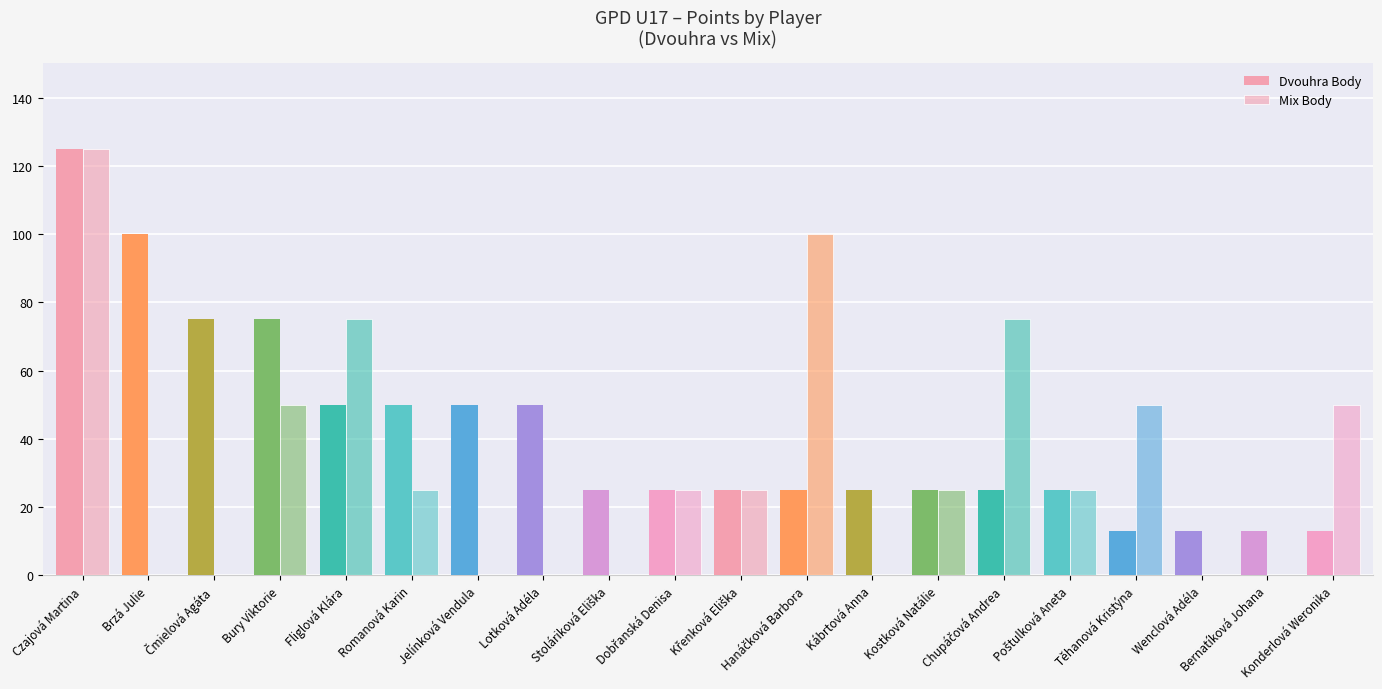

How many data points does each series have?

20